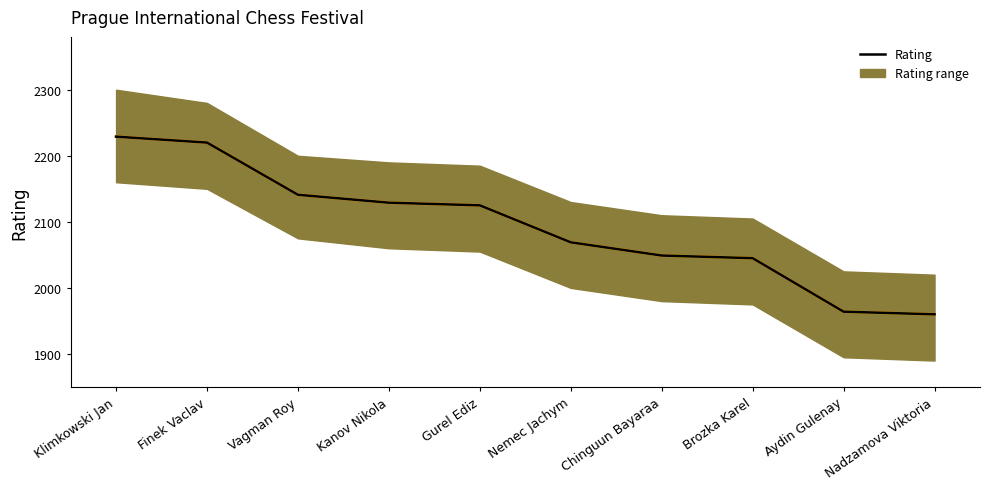

What position from the right is Finek Vaclav?

9